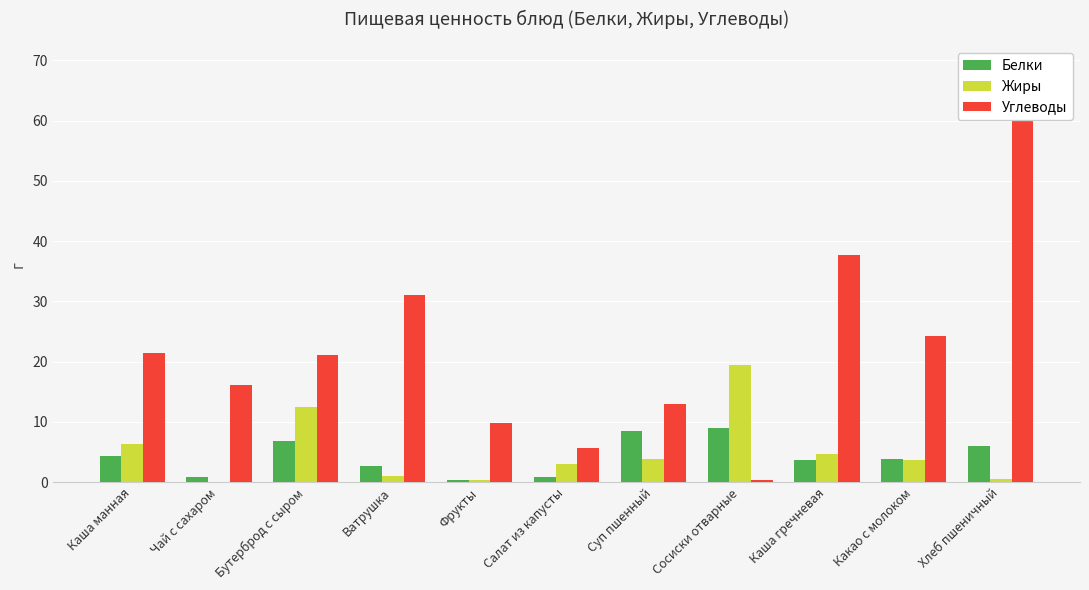

Are the bars grouped side by side (vs. stacked)?

Yes